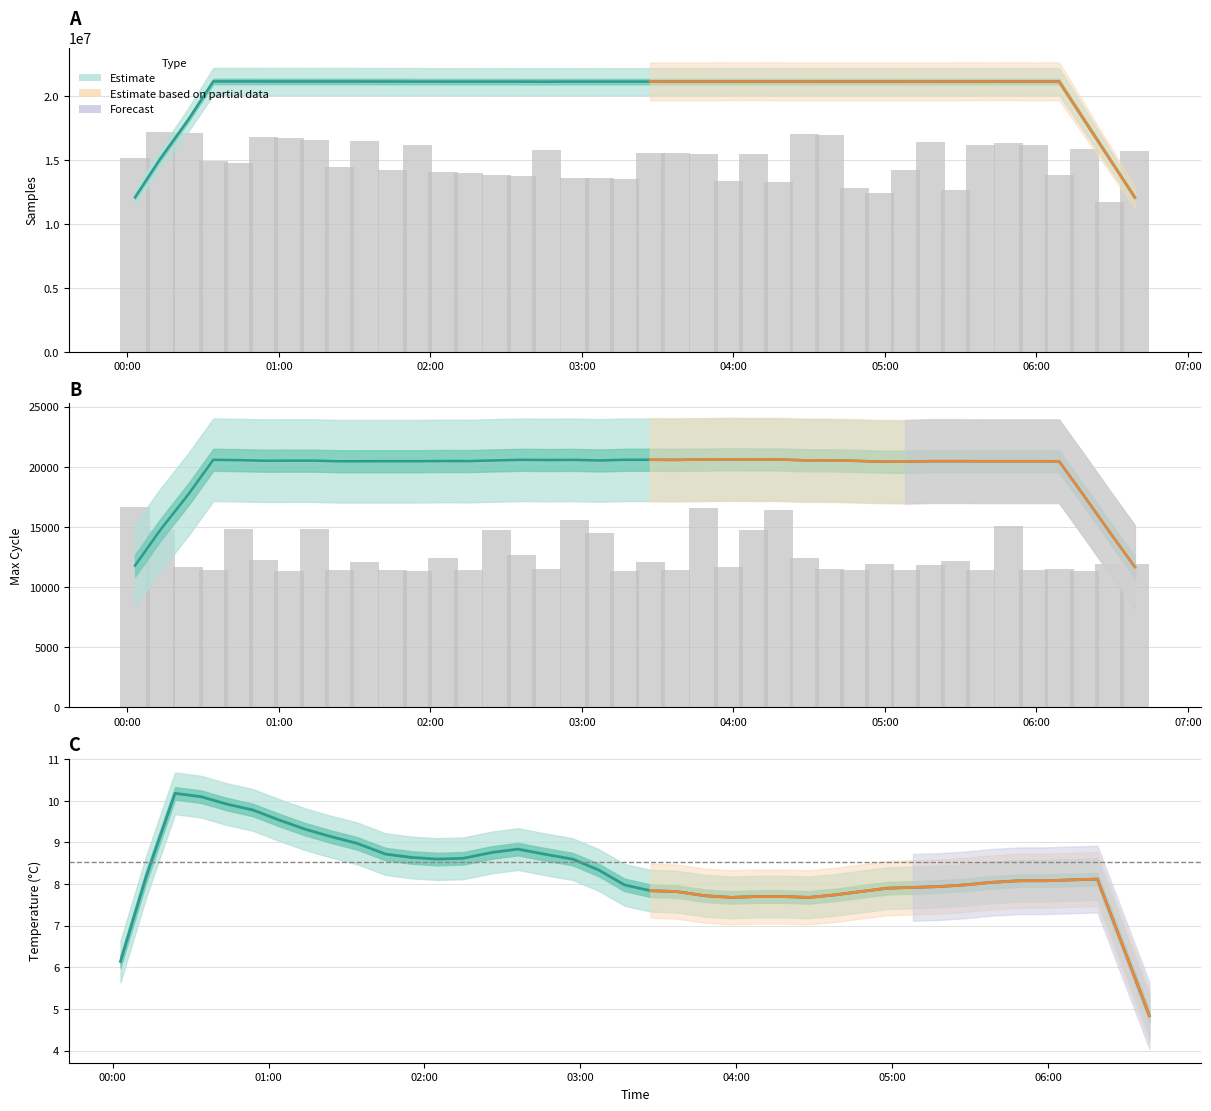

What is the total value across all series at 2023/01/10 02:46?

21167996.6